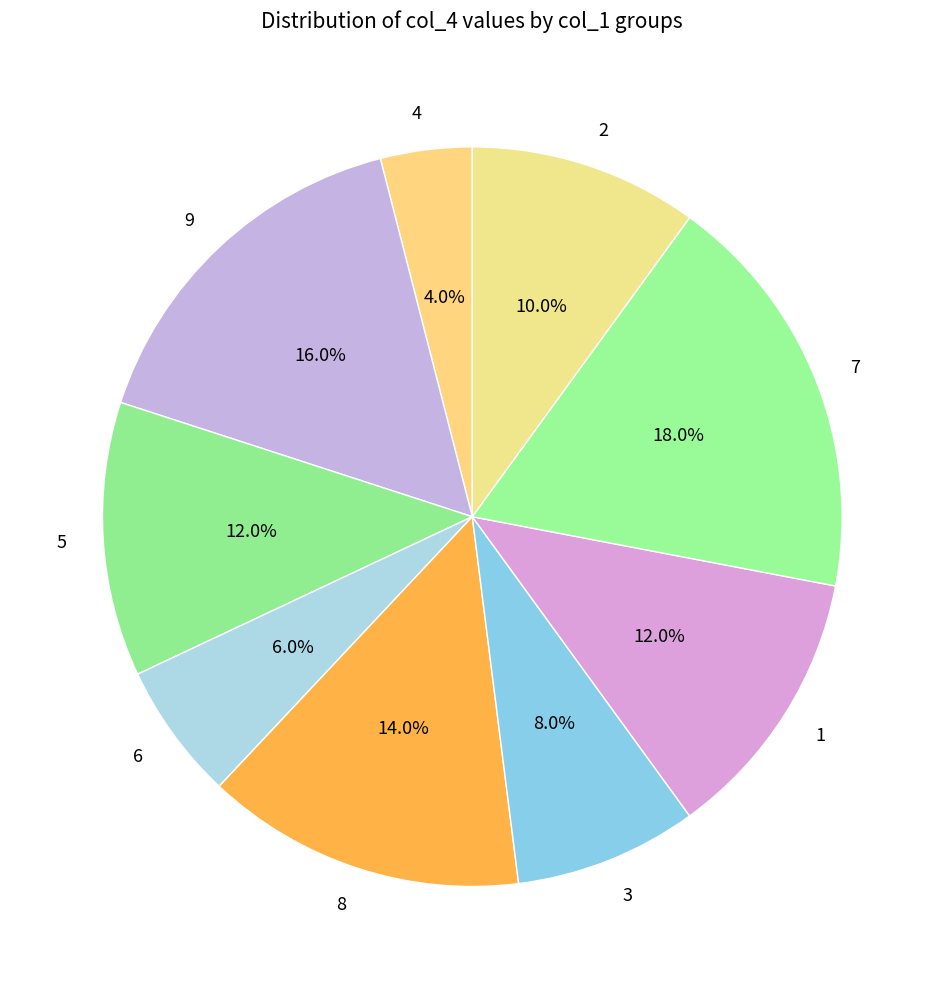

How many slices are in this pie chart?

9